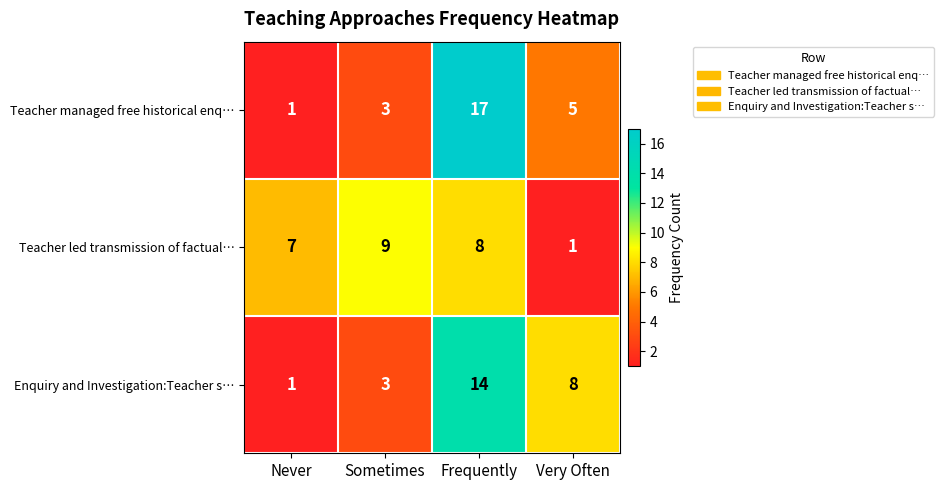

At which category is the sum across all series the highest?

Frequently